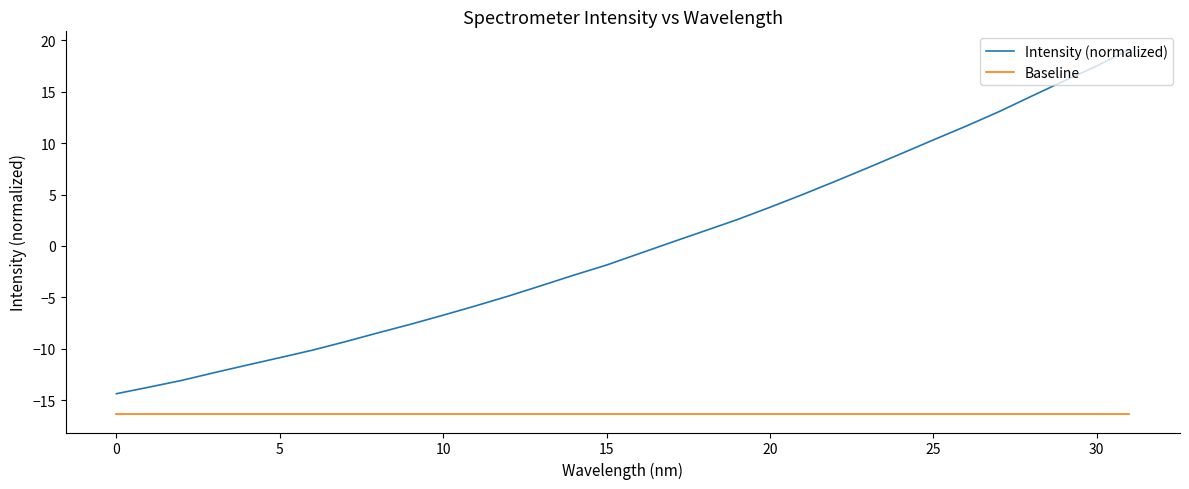

What is the difference between the maximum and minimum values in the Intensity (normalized) series?

33.5